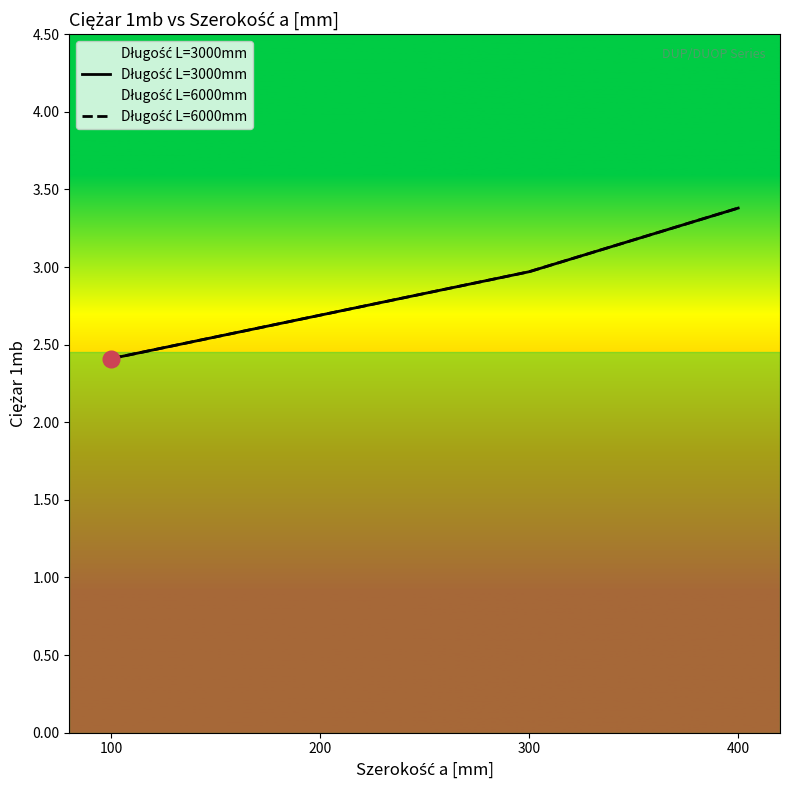

True or false: Długość L=3000mm and Długość L=6000mm intersect in this chart.

False